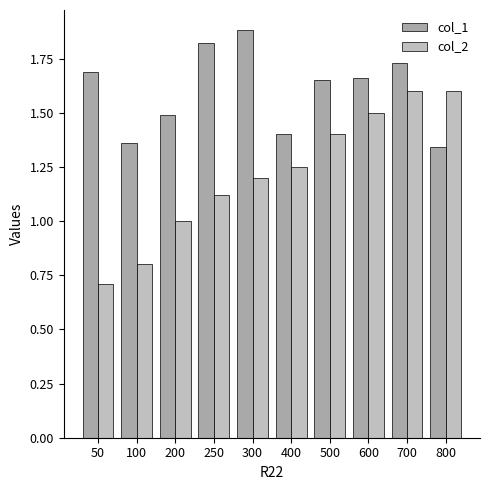

The col_1 series shows 1.2 at 250. True or false?

False